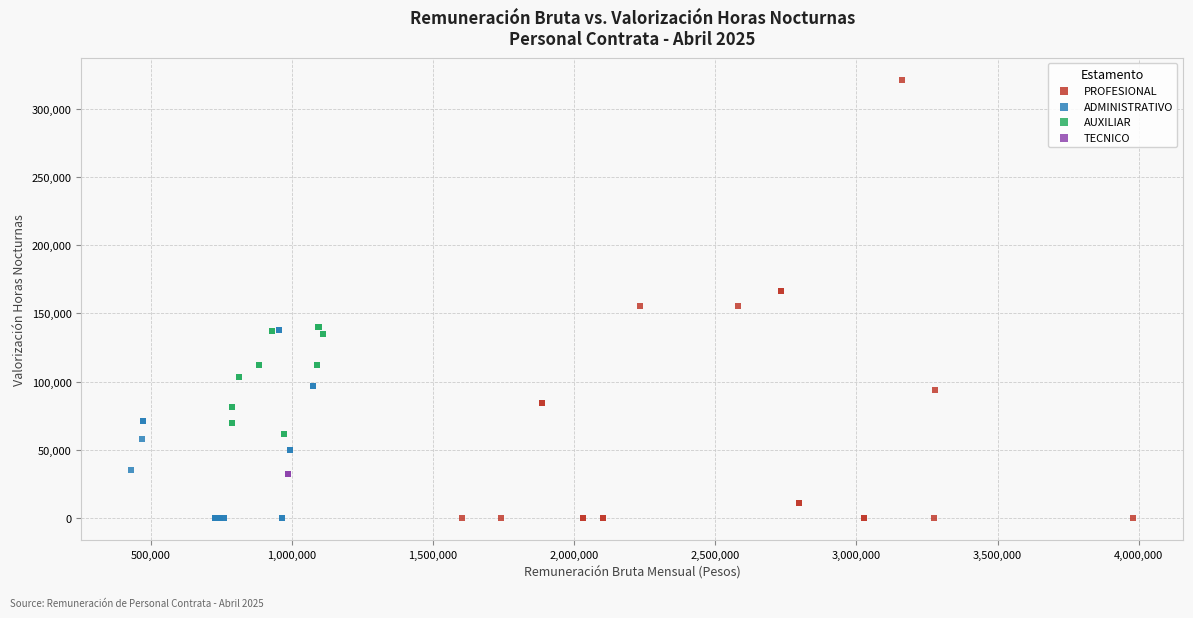

Which series reaches the maximum Y coordinate?

PROFESIONAL